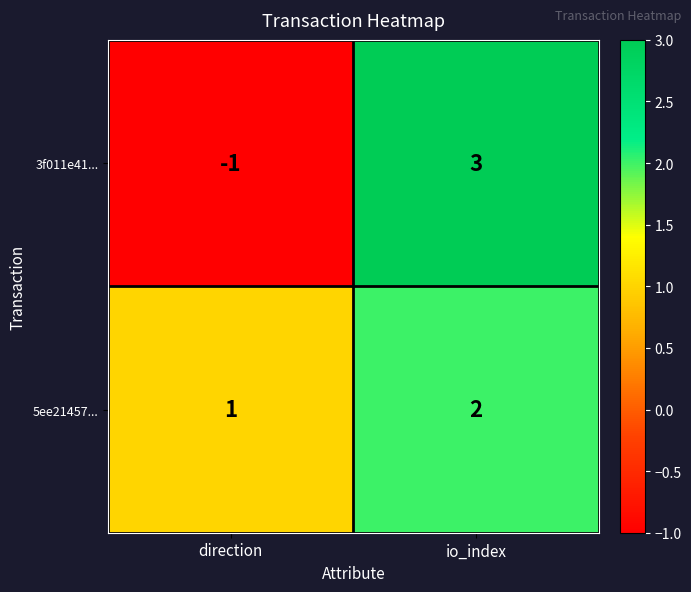

Which series changed the most between direction and io_index?

3f011e41...